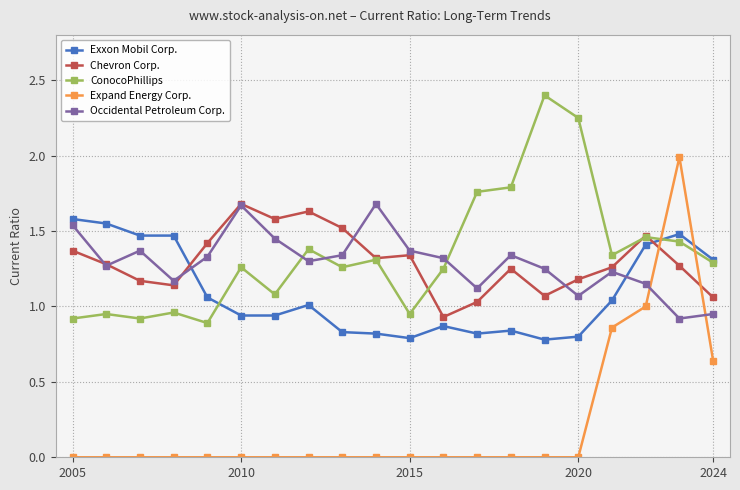

What is the greatest value displayed?

2.4